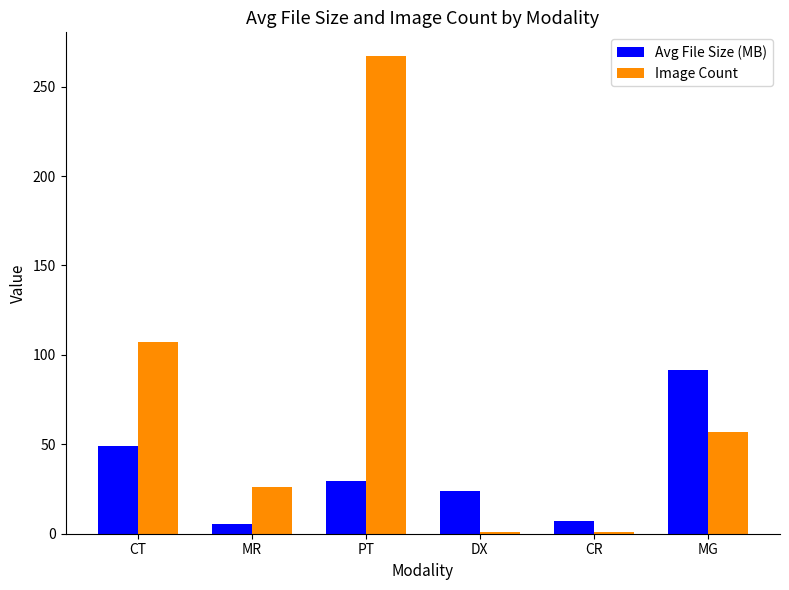

Is the value of Avg File Size (MB) at CT greater than the value of Image Count at DX?

Yes